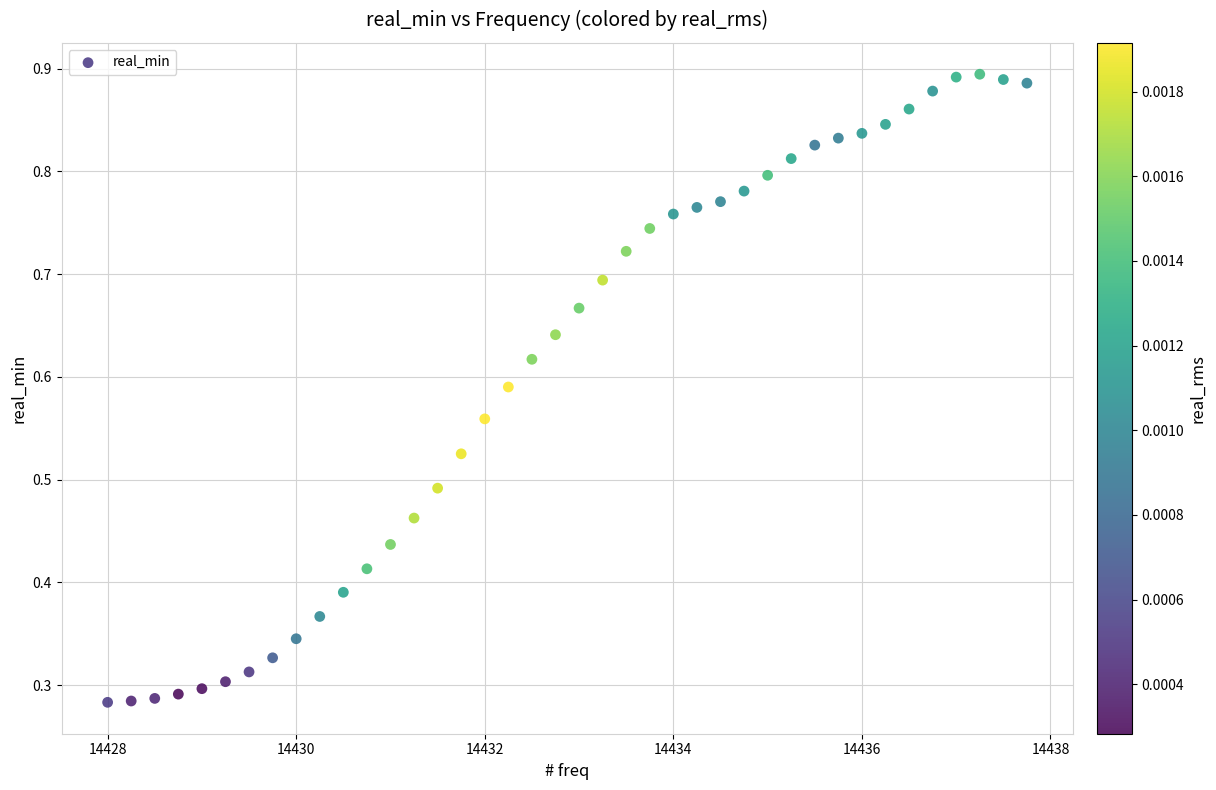

What is the range of X values (max minus min)?

9.8